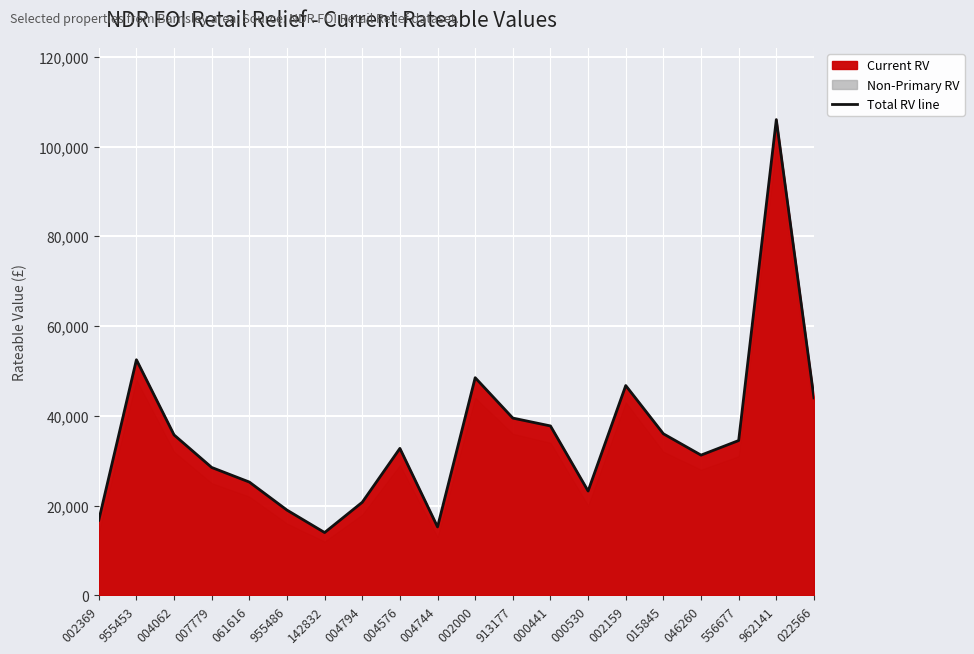

What is the ratio of the value at 142832 to the value at 002000?

0.3